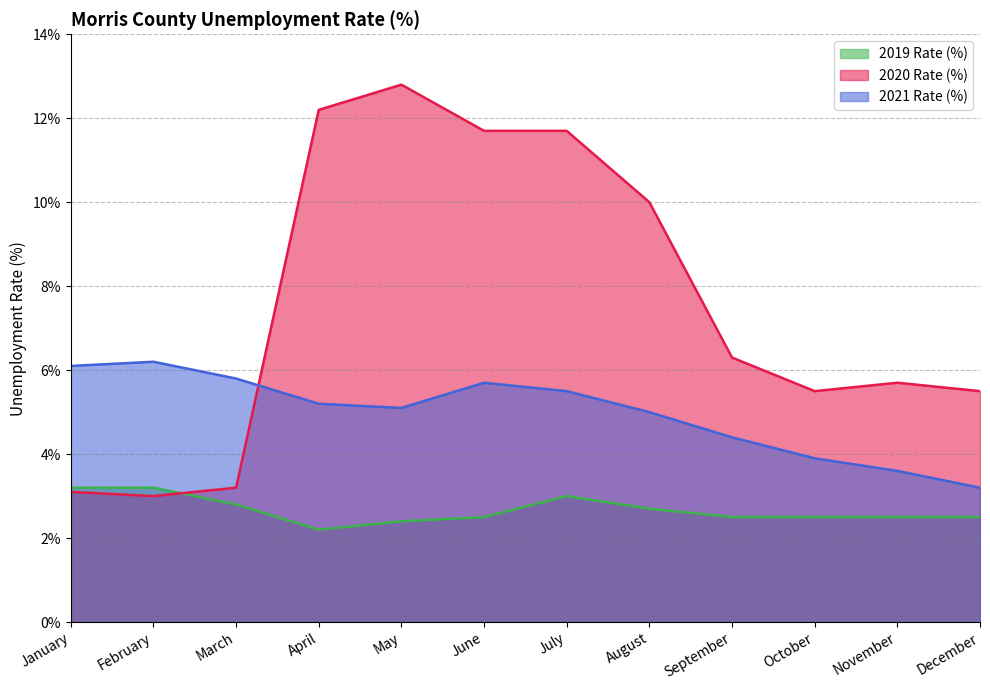

Reading left to right, extract all data points from this chart.

2019 Rate (%): January=3.2	February=3.2	March=2.8	April=2.2	May=2.4	June=2.5	July=3.0	August=2.7	September=2.5	October=2.5	November=2.5	December=2.5
2020 Rate (%): January=3.1	February=3.0	March=3.2	April=12.2	May=12.8	June=11.7	July=11.7	August=10.0	September=6.3	October=5.5	November=5.7	December=5.5
2021 Rate (%): January=6.1	February=6.2	March=5.8	April=5.2	May=5.1	June=5.7	July=5.5	August=5.0	September=4.4	October=3.9	November=3.6	December=3.2